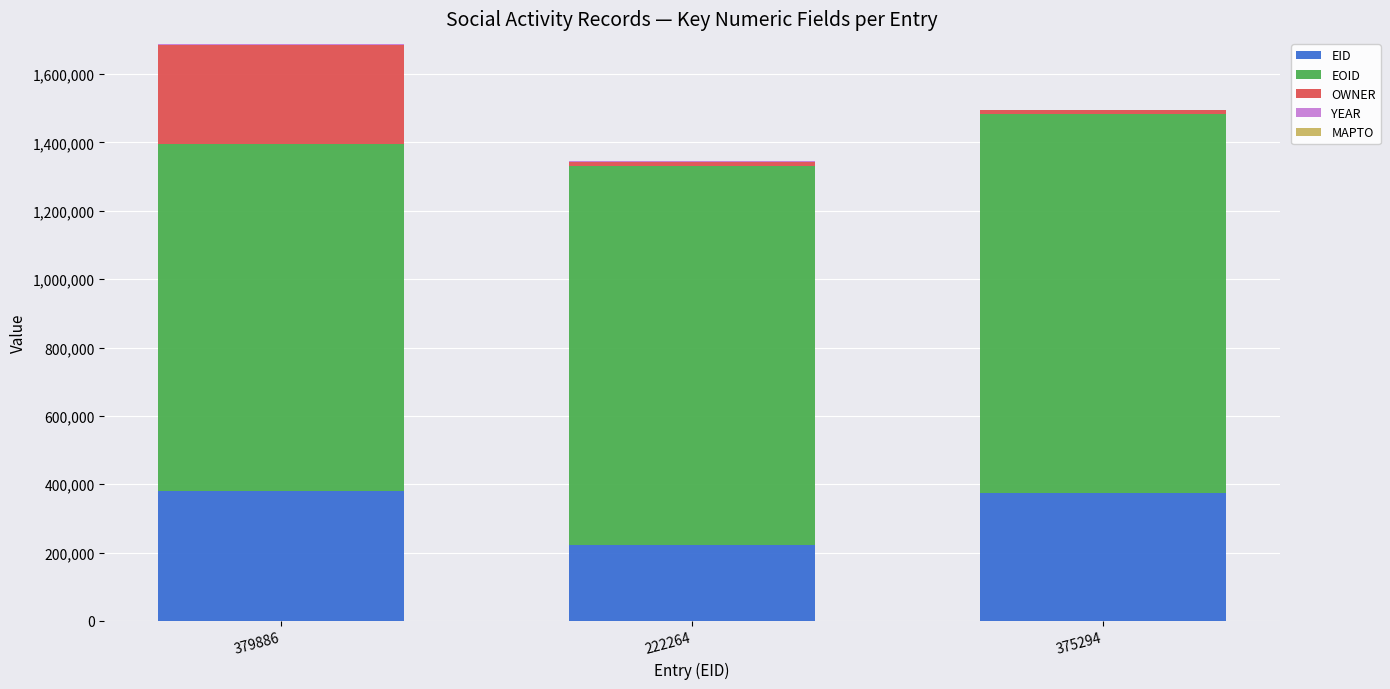

At which category is the sum across all series the highest?

379886